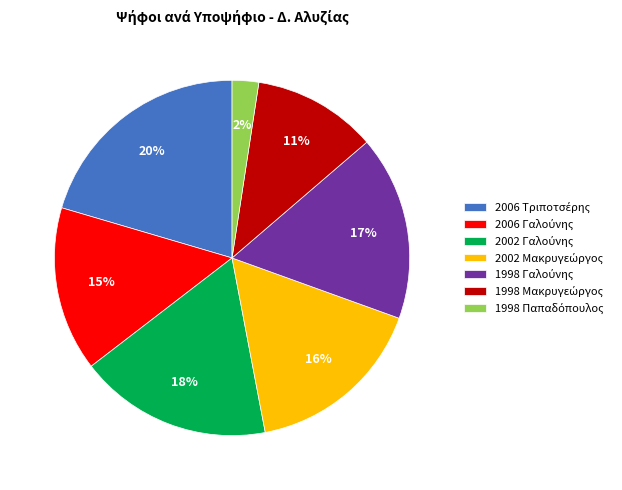

Does any single category account for the majority?

No